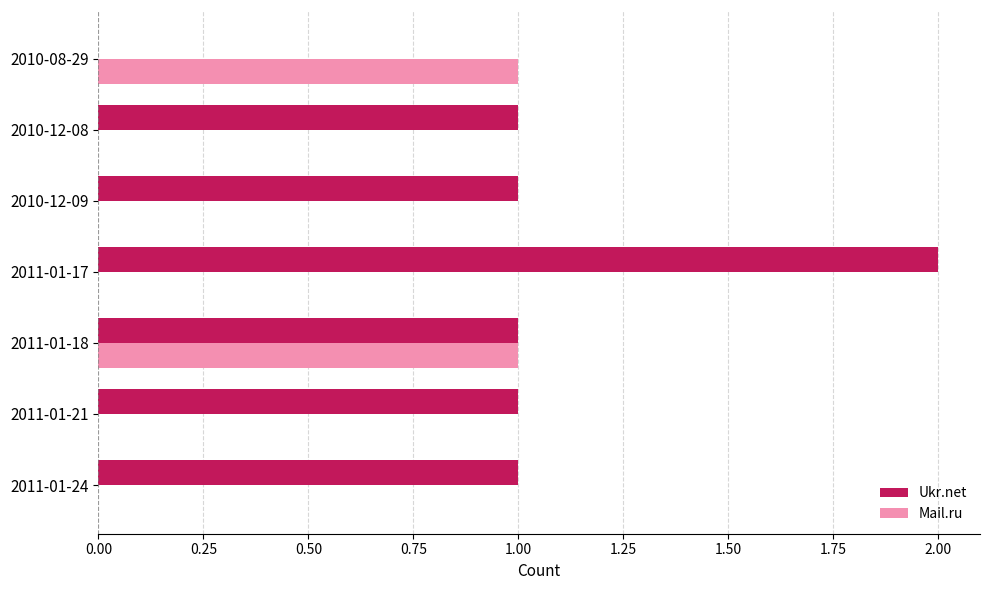

True or false: Ukr.net has a value of -1 at 2010-08-29.

False